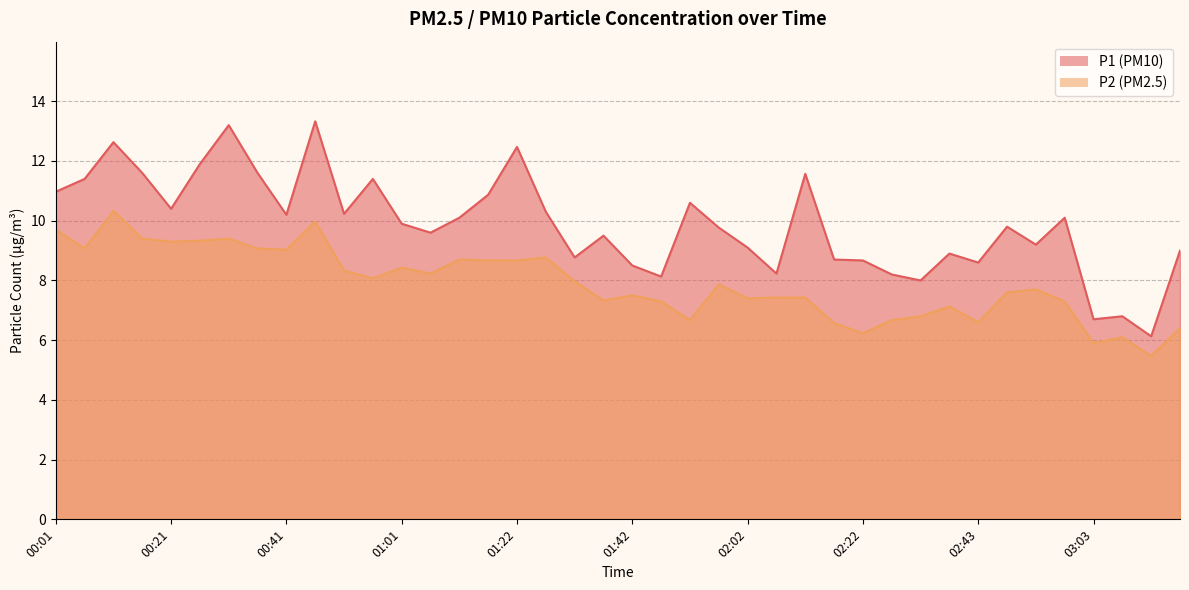

Which series has the largest total across all categories?

P1